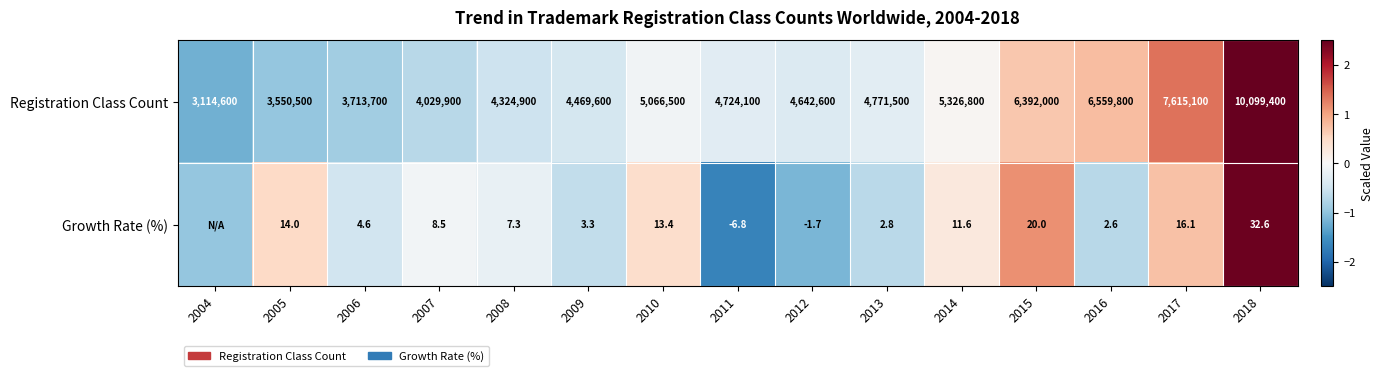

Which series changed the most between 2005 and 2012?

Registration Class Count